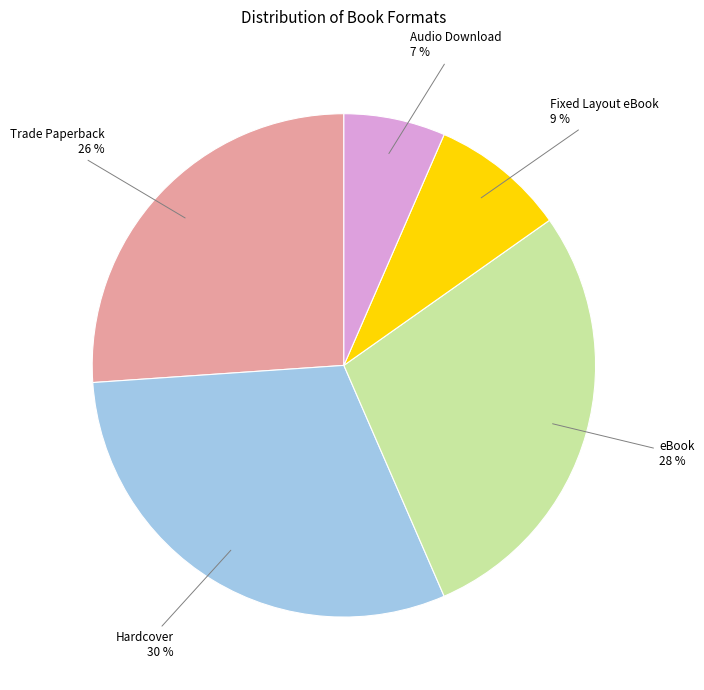

To the nearest percent, what is the average slice percentage?

20%